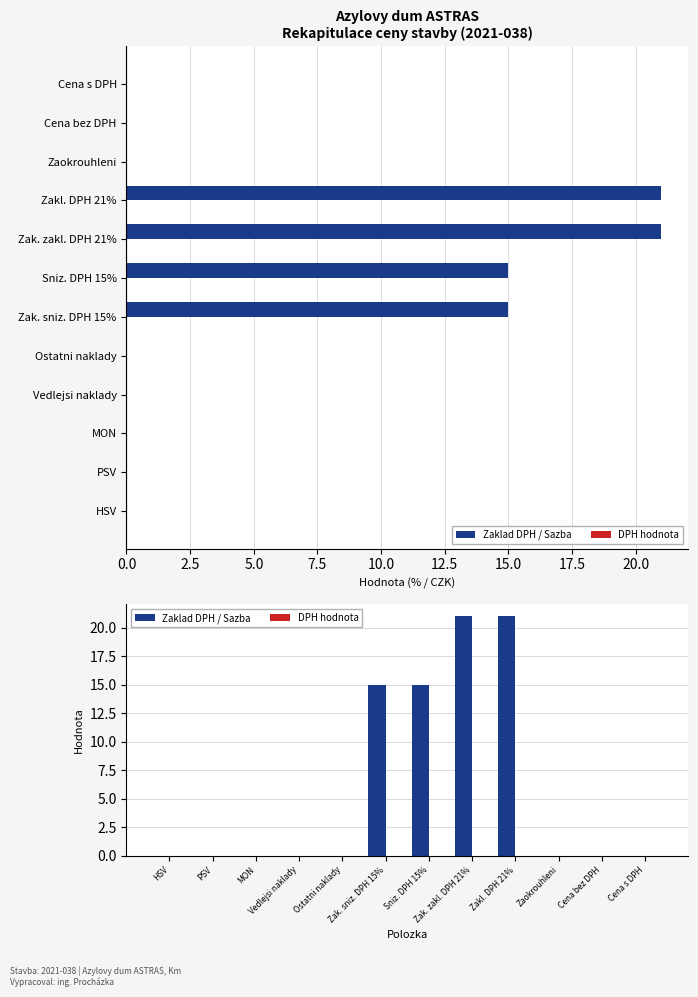

Which series has the largest range (max minus min)?

Zaklad DPH / Sazba